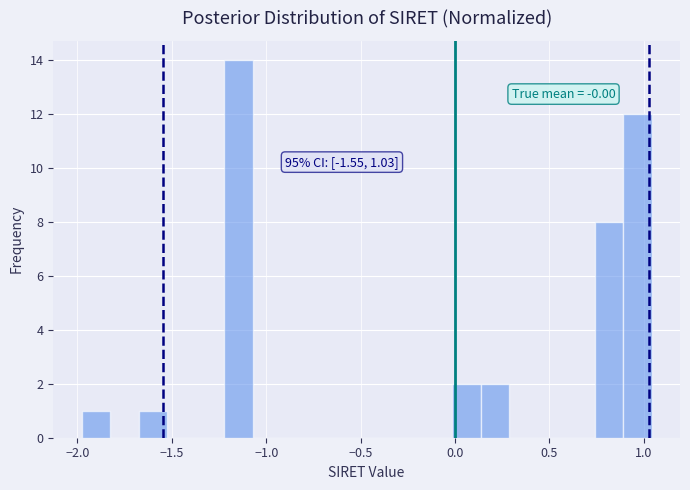

Around what value on the x-axis is the tallest bar? Give the approximate position of its centre, as read against the axis.

-1.15